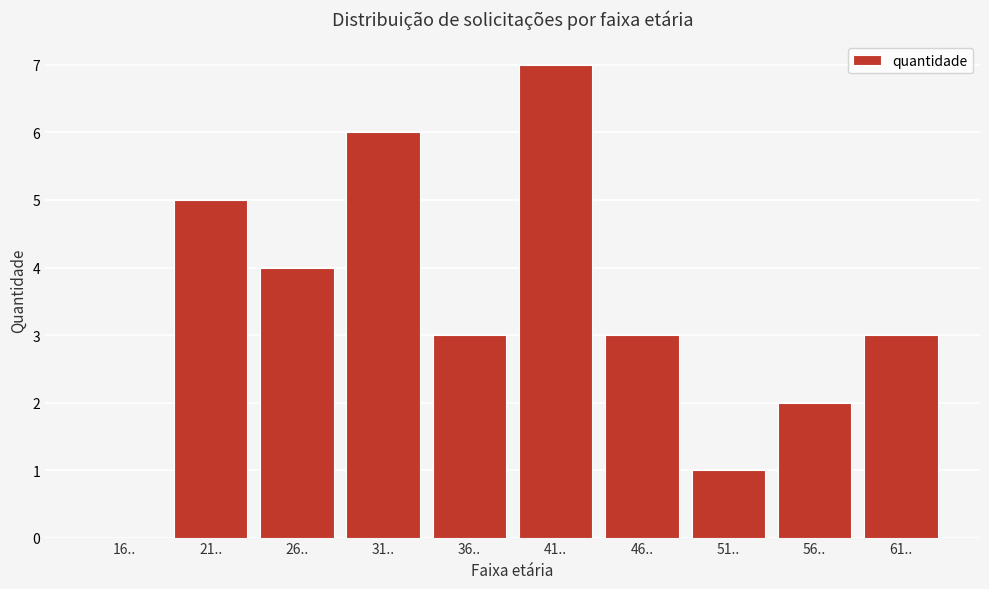

Reading left to right, transcribe all the data shown in this chart.

16..=0	21..=5	26..=4	31..=6	36..=3	41..=7	46..=3	51..=1	56..=2	61..=3